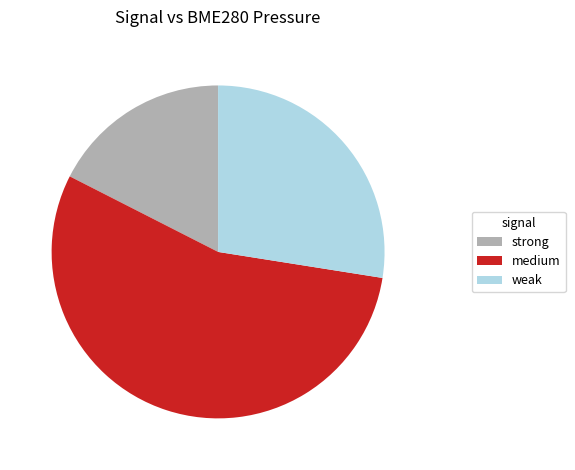

Which category accounts for the majority?

medium